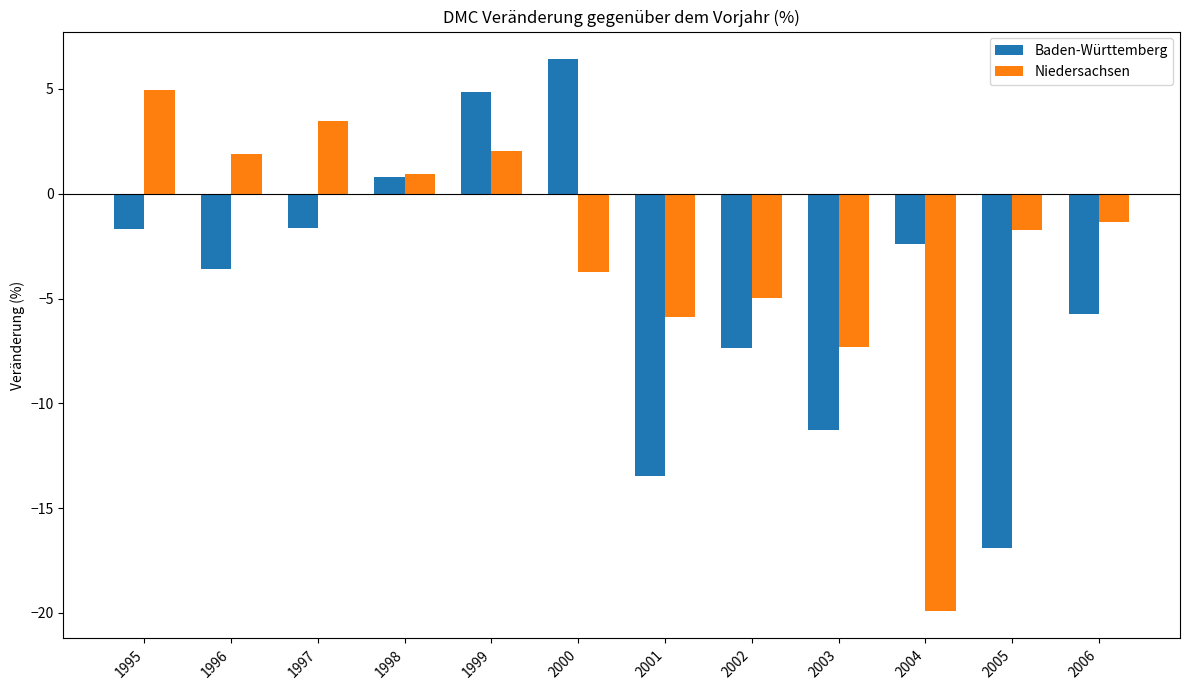

Is it true that Niedersachsen equals 0.9 at 1998?

True